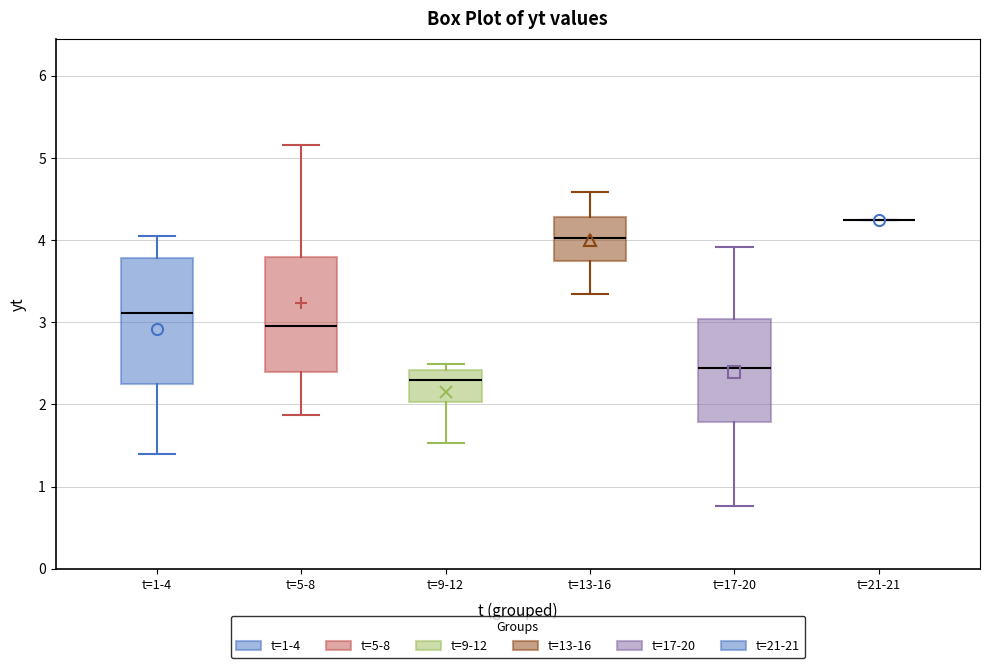

Reading left to right, read every box against the y-axis: the position of its median line, the range the box covers, and the ends of its whiskers. The values are not printed on the chart, so give them approximately, as read against the axis.

t=1-4: median 3.1, box 2.2 to 3.8, whiskers 1.4 to 4.1
t=5-8: median 3.0, box 2.4 to 3.8, whiskers 1.9 to 5.2
t=9-12: median 2.3, box 2.0 to 2.4, whiskers 1.5 to 2.5
t=13-16: median 4.0, box 3.7 to 4.3, whiskers 3.4 to 4.6
t=17-20: median 2.4, box 1.8 to 3.0, whiskers 0.8 to 3.9
t=21-21: box collapsed to a line at 4.2, whiskers 4.2 to 4.2